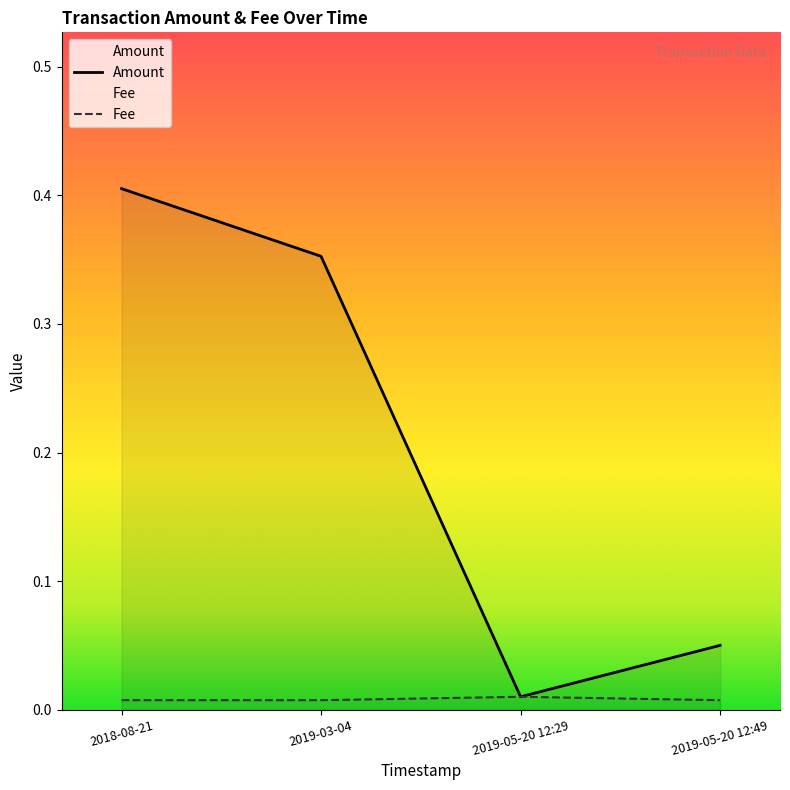

True or false: Fee and Amount intersect in this chart.

False